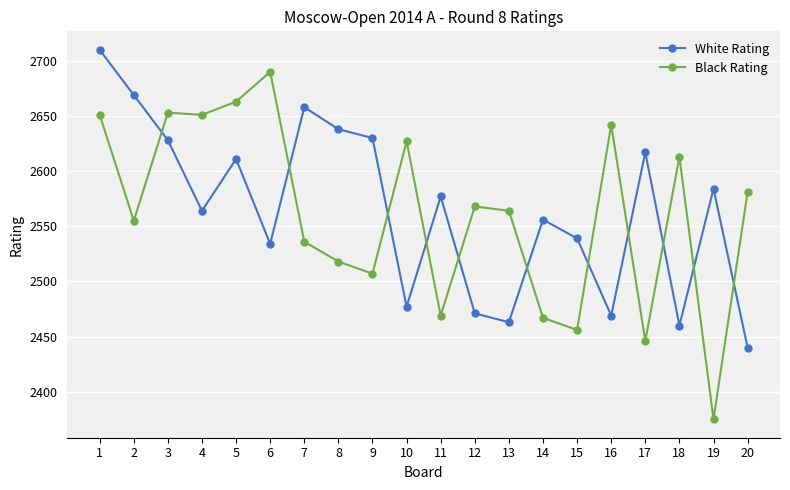

Is it true that White Rating equals 2617 at 17?

True